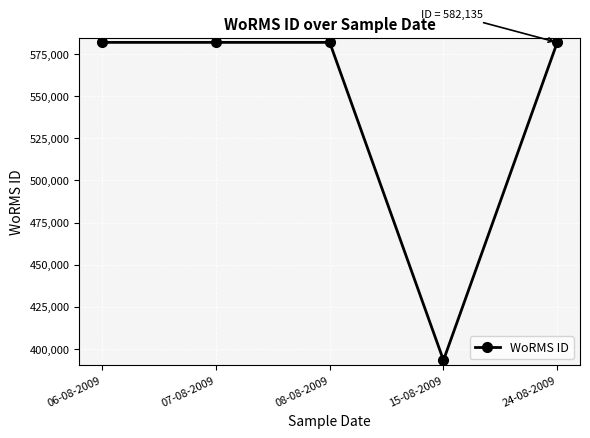

True or false: the data has more than 1 interior local peaks.

False